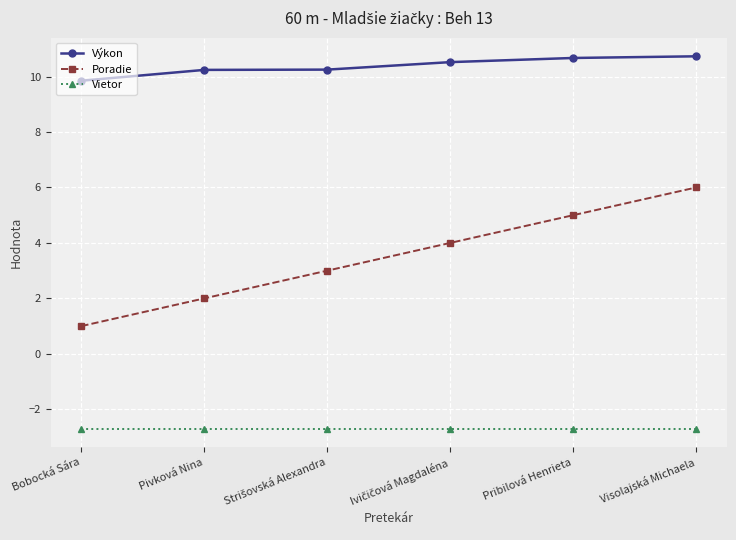

List the series in order of their peak value, lowest first.

Vietor, Poradie, Výkon